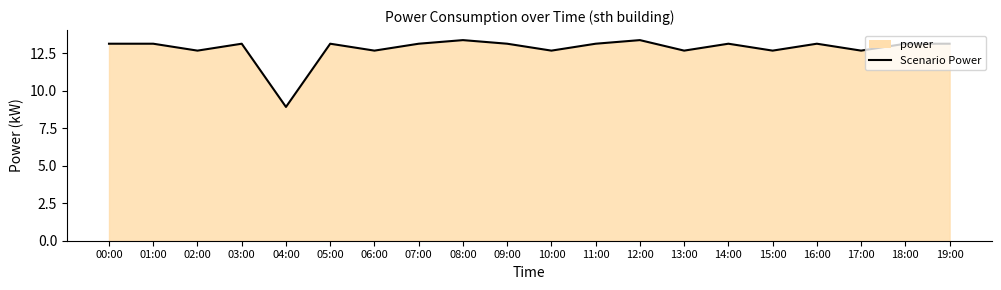

Does the chart have visible grid lines?

No